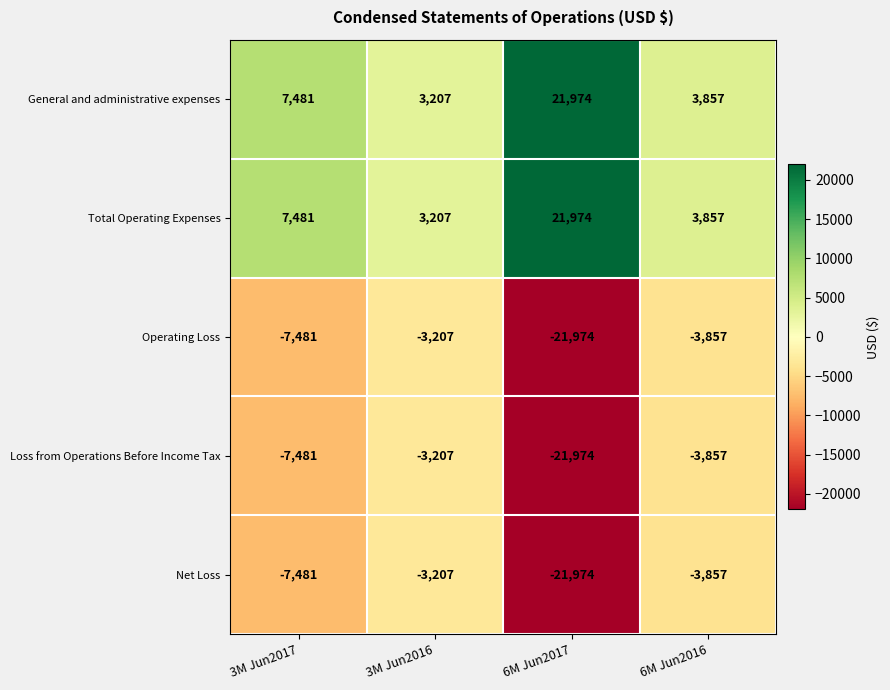

What is the difference between the Net Loss values at 3M Jun2017 and 3M Jun2016?

4274